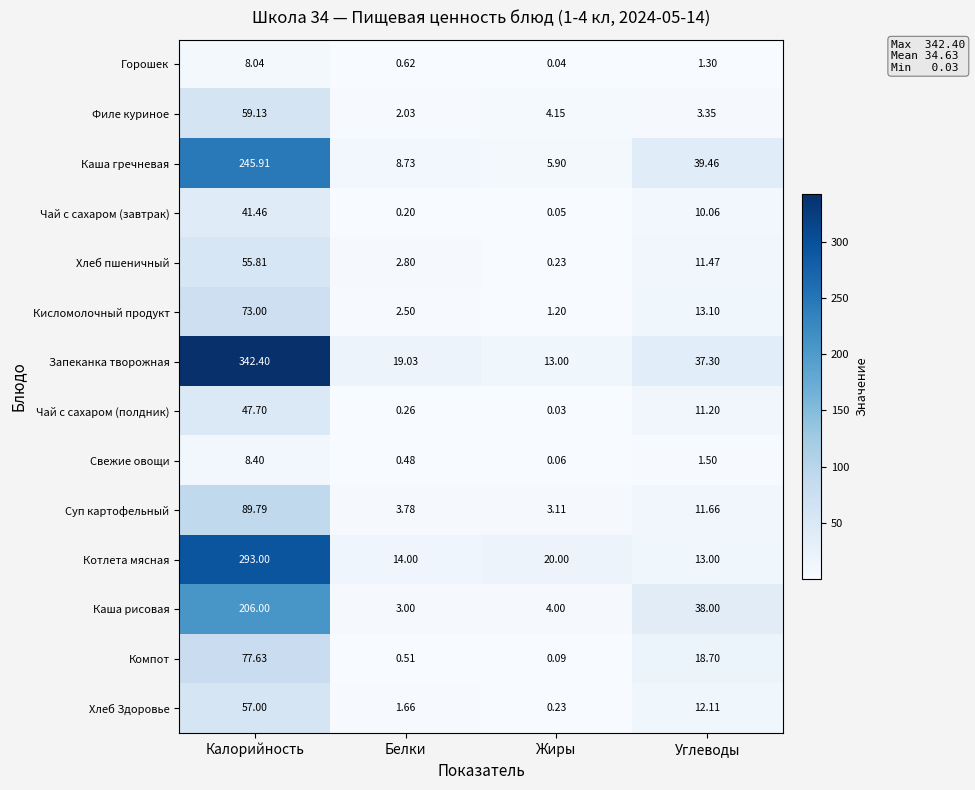

At which category does the chart reach its minimum across all series?

Жиры